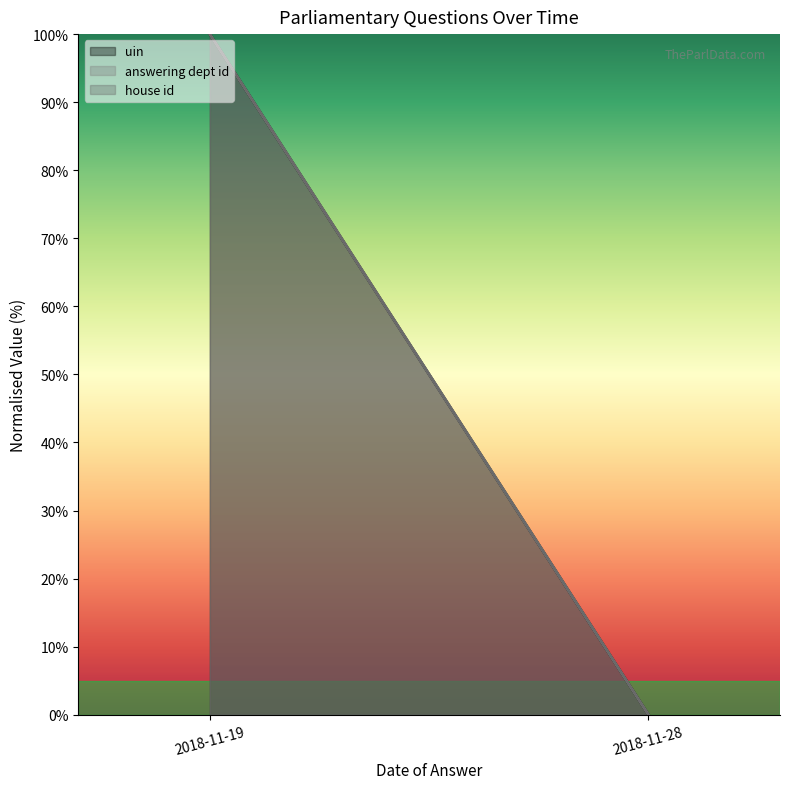

Reading right to left, extract all data points from this chart.

uin: 0	100
answering dept id: 0	100
house id: 0	100